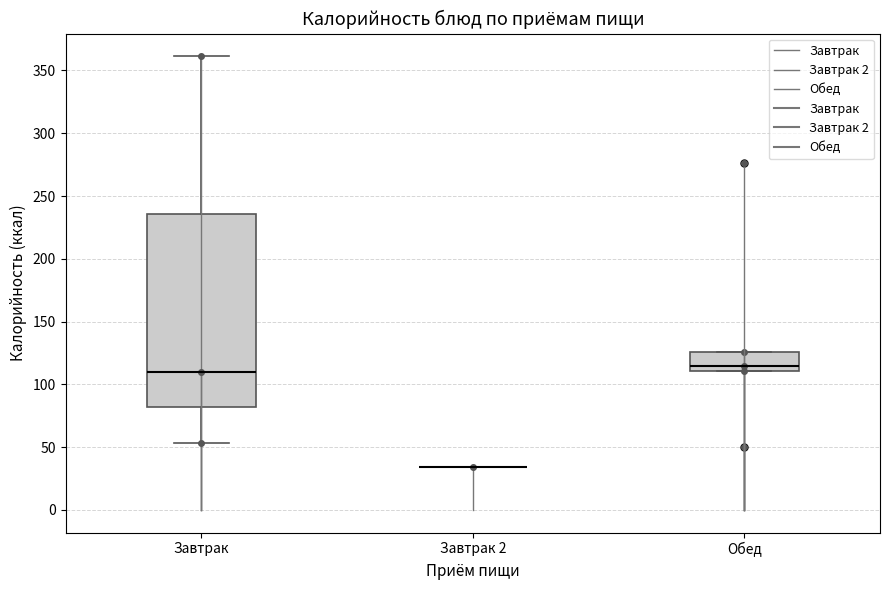

Reading left to right, read every box against the y-axis: the position of its median line, the range the box covers, and the ends of its whiskers. The values are not printed on the chart, so give them approximately, as read against the axis.

Завтрак: median 110, box 80 to 235, whiskers 55 to 360
Завтрак 2: box collapsed to a line at 35, whiskers 35 to 35
Обед: median 115, box 110 to 125, whiskers 110 to 125